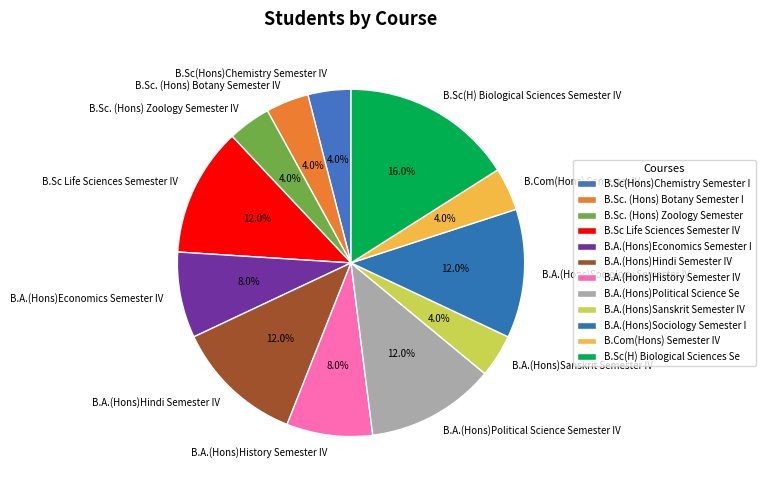

Which has a higher value, B.A.(Hons)Political Science Semester IV or B.Sc(Hons)Chemistry Semester IV?

B.A.(Hons)Political Science Semester IV